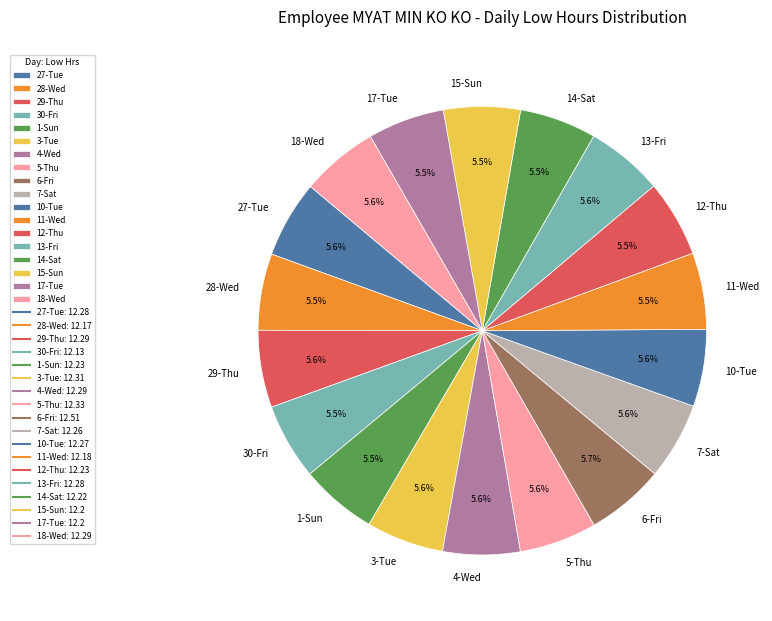

Is 17-Tue the majority of the pie?

No